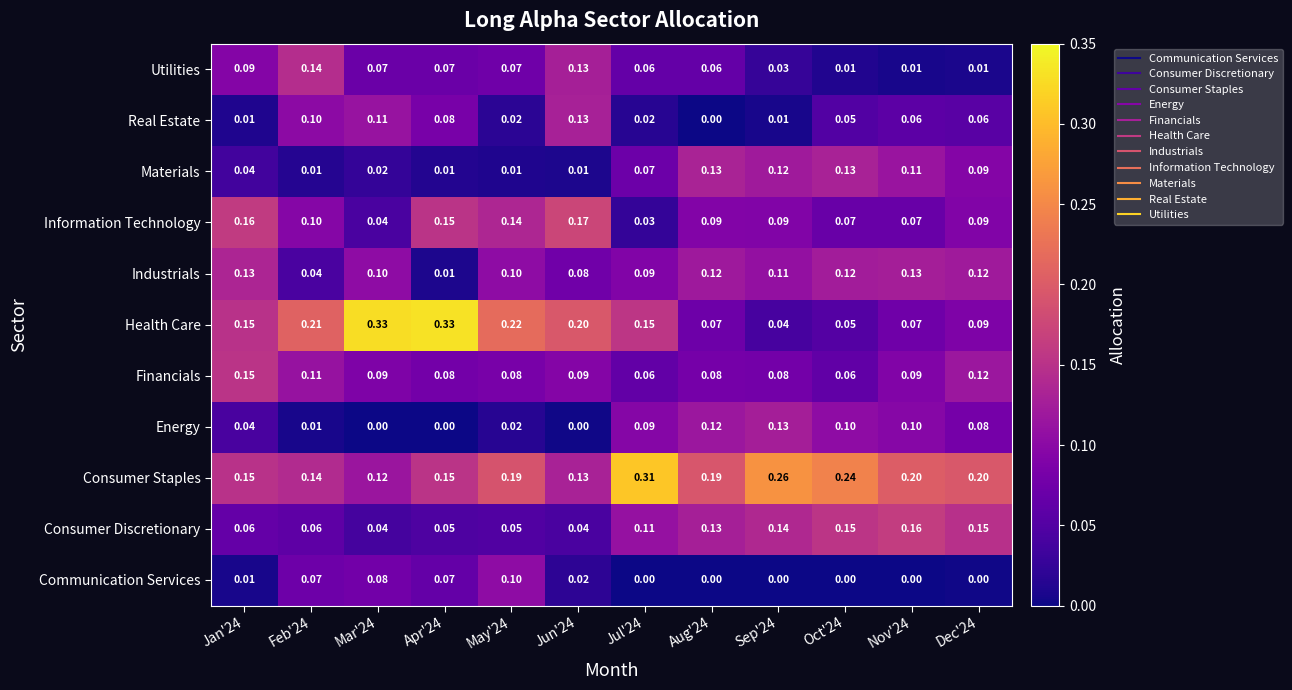

Count the number of categories in the chart.

12